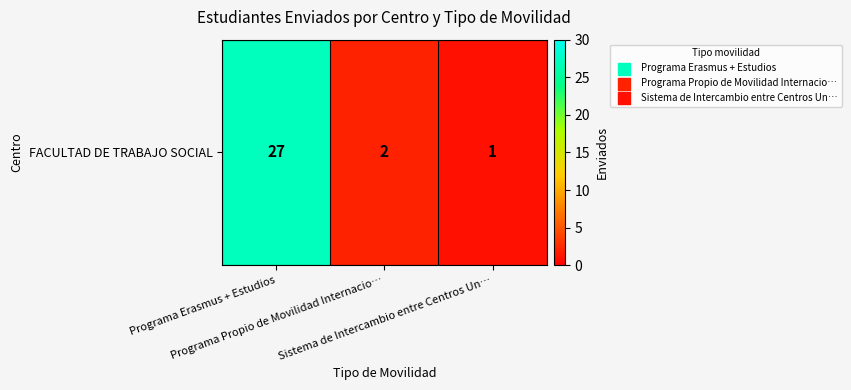

List the labels in order of value, smallest first.

Sistema de Intercambio entre Centros Un…, Programa Propio de Movilidad Internacio…, Programa Erasmus + Estudios